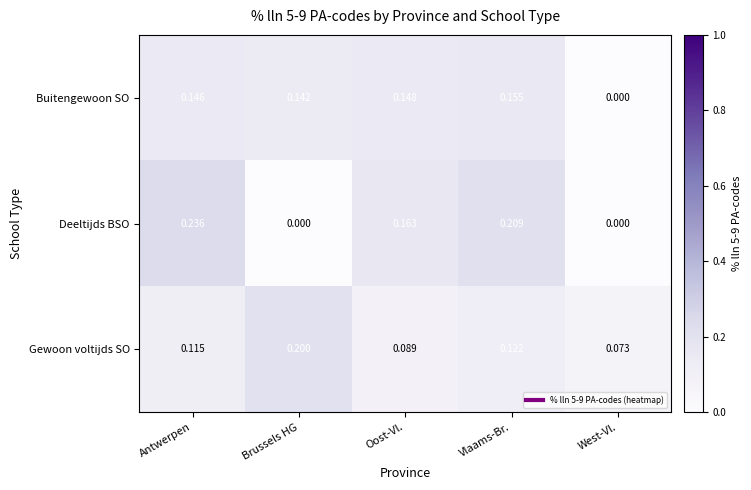

At which label does Deeltijds BSO reach its peak?

Antwerpen